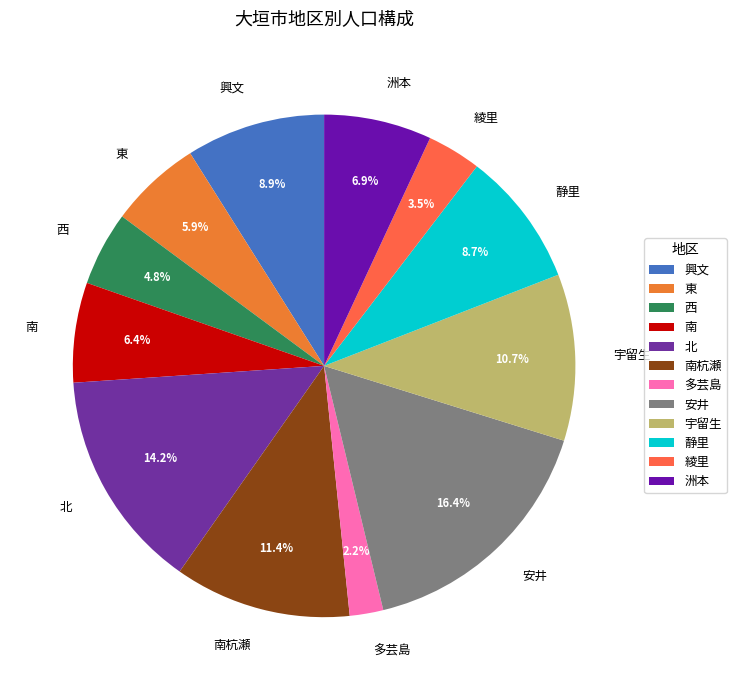

To the nearest percent, what percentage of the pie is 静里?

9%